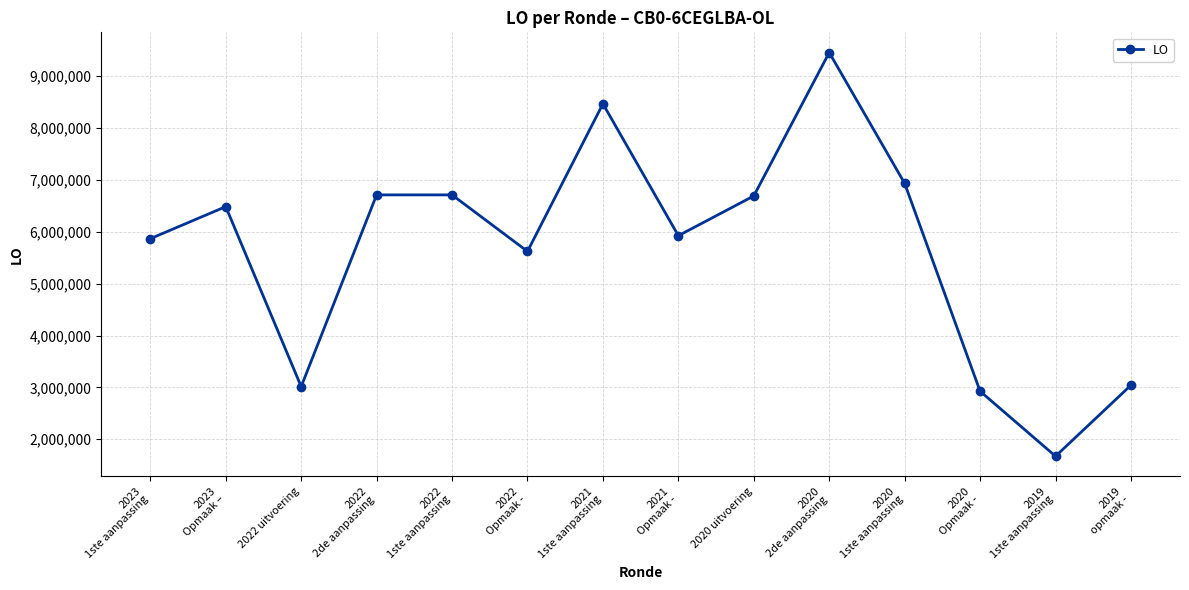

Where is the first local minimum?

2022 uitvoering